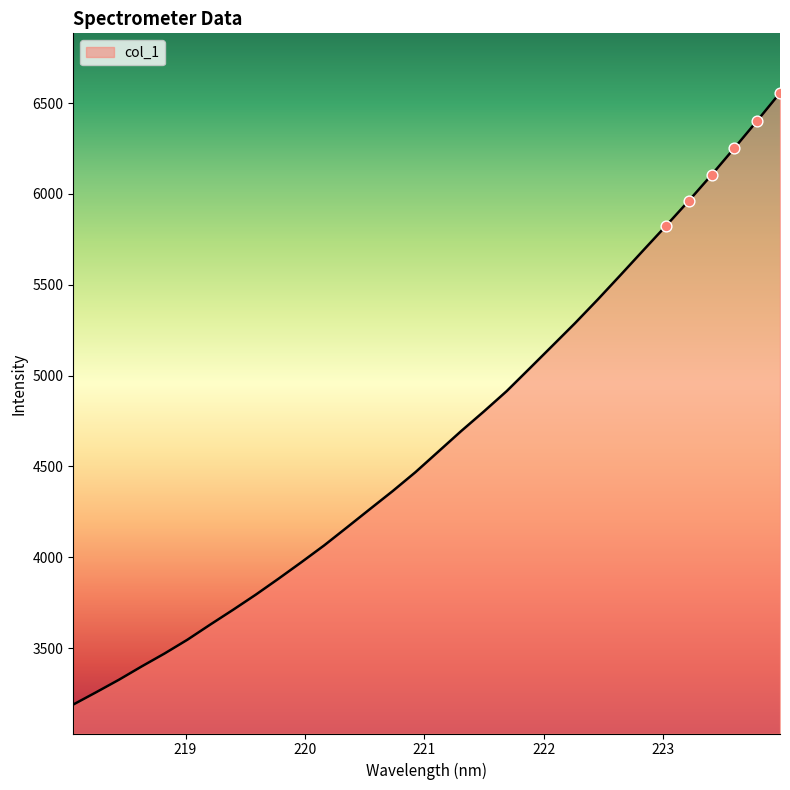

What is the difference between the maximum and minimum values?

3367.3